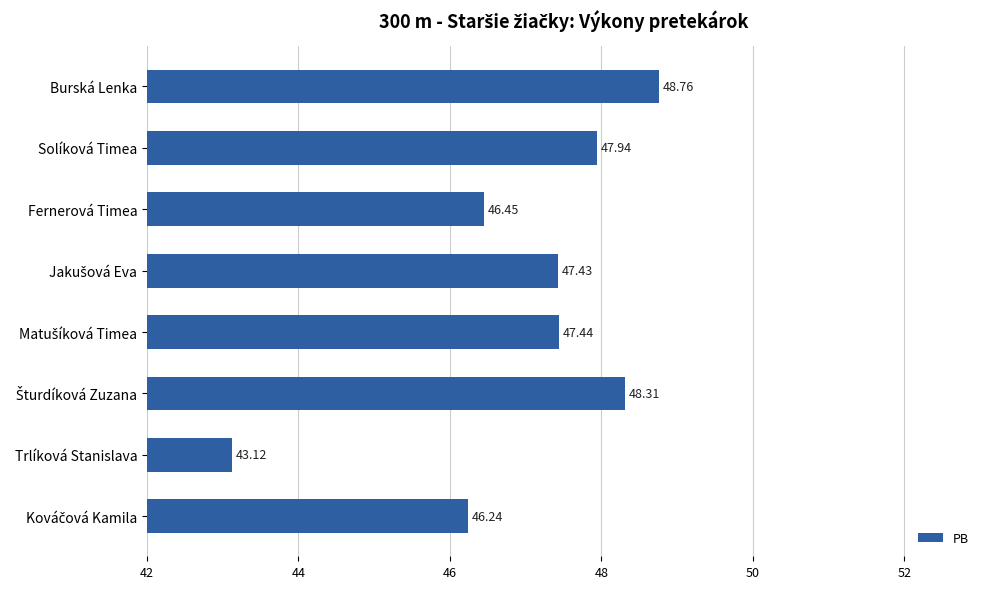

What is the ratio of the value at Fernerová Timea to the value at Trlíková Stanislava?

1.1